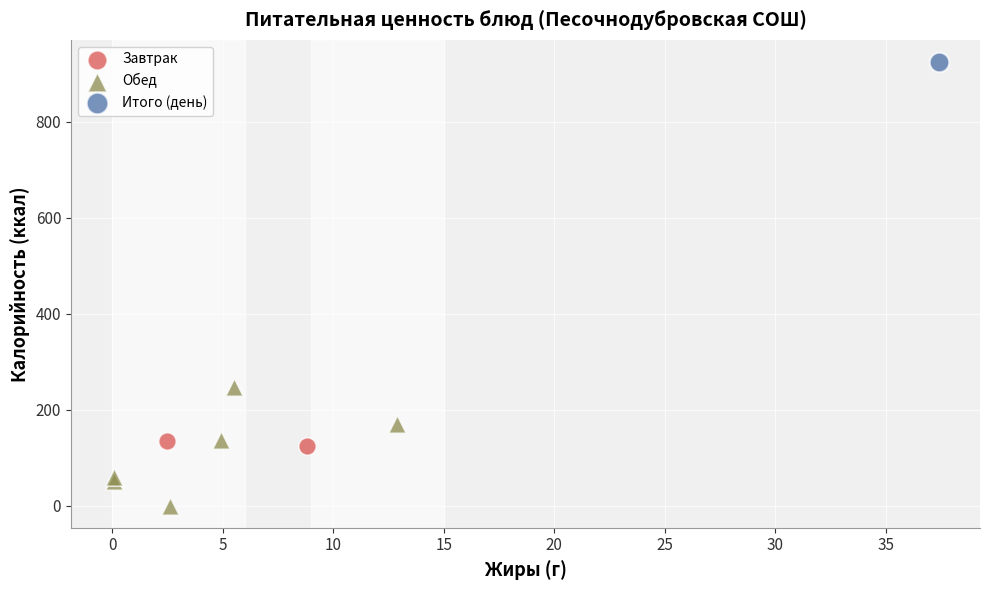

What are all the series names shown in the legend?

Завтрак, Обед, Итого (день)